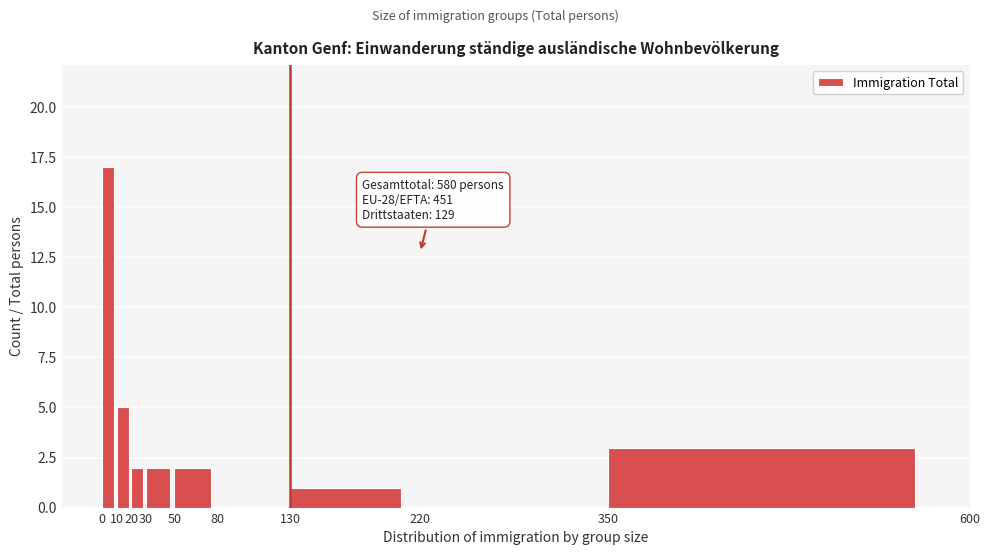

Which range on the x-axis has the tallest bar?

0 to 10